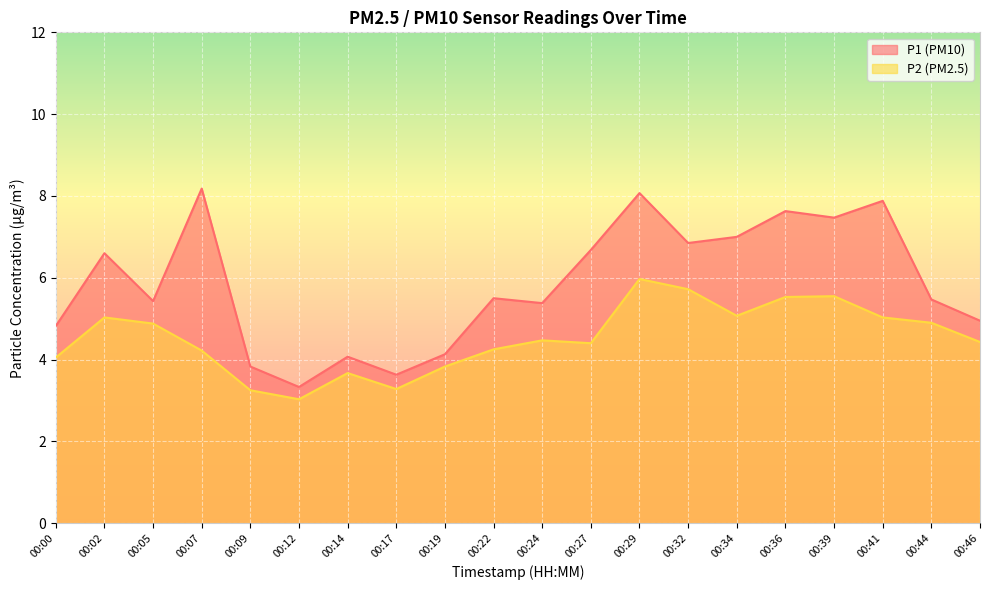

What is the difference between the P2 values at 00:14 and 00:07?

0.5